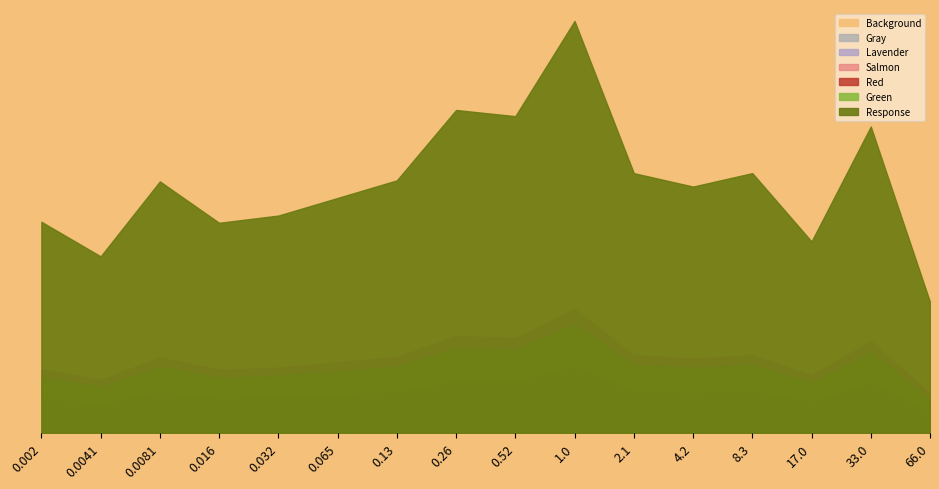

At which category does the data reach its first local valley?

0.0041